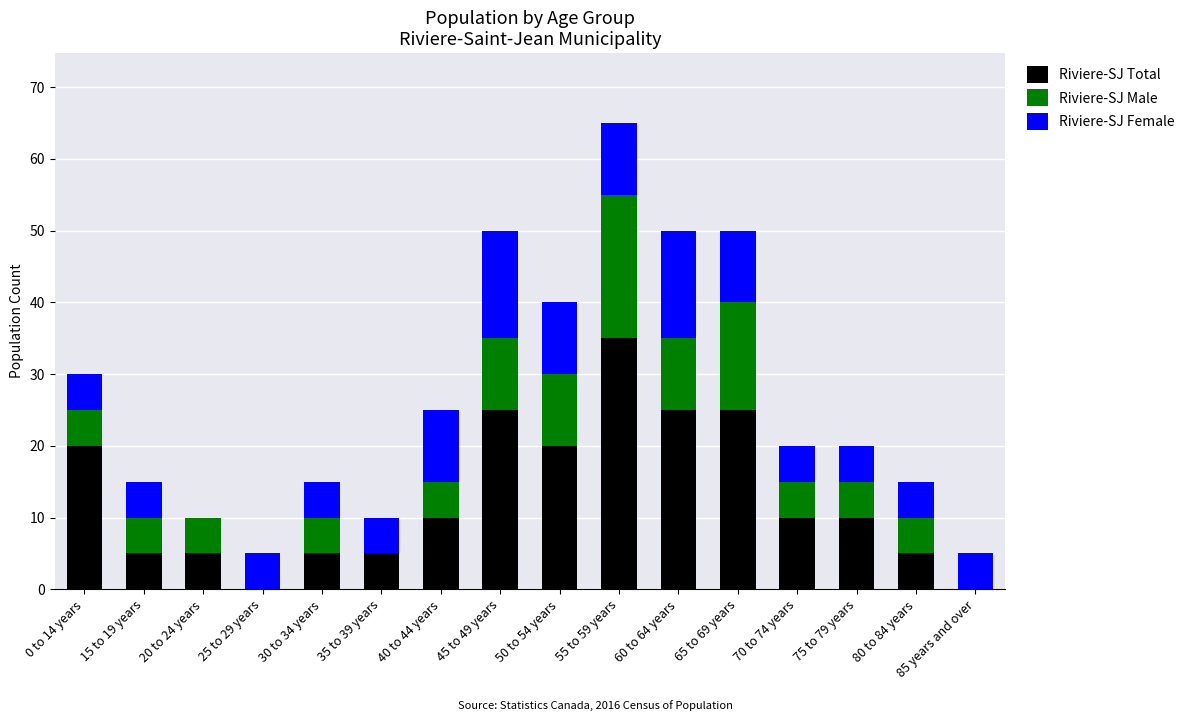

True or false: Riviere-SJ Total has a value of 15 at 45 to 49 years.

False